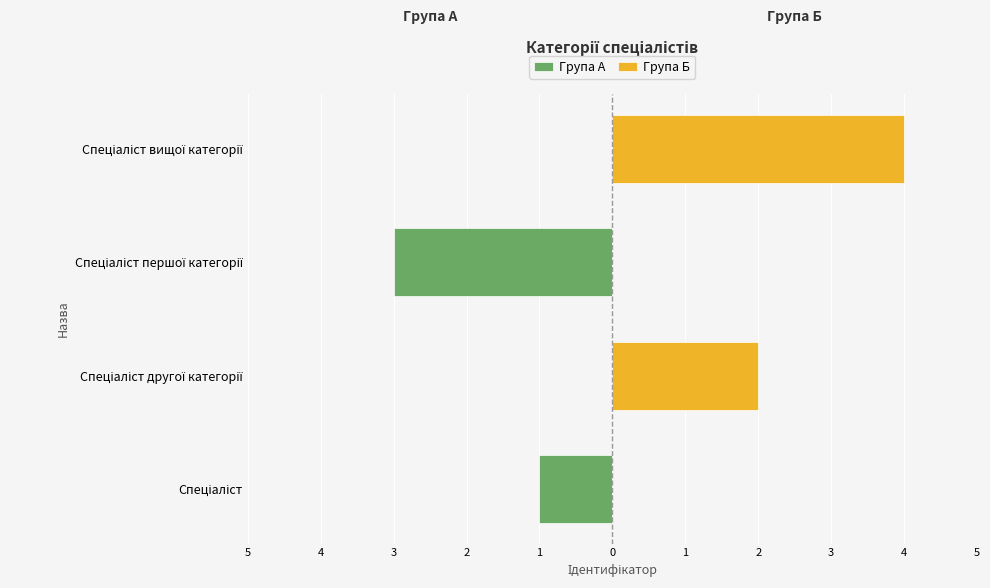

Which series has the largest total across all categories?

Група Б